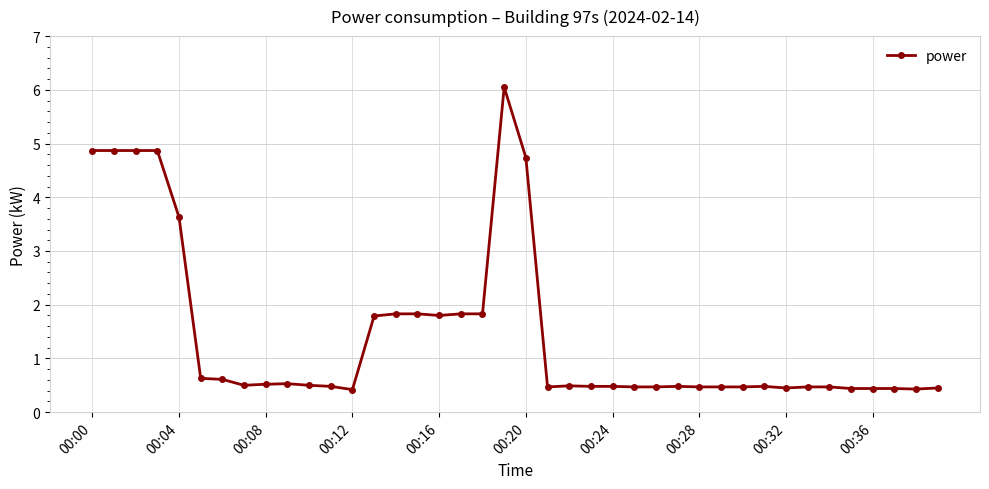

What is the smallest value displayed?

0.4